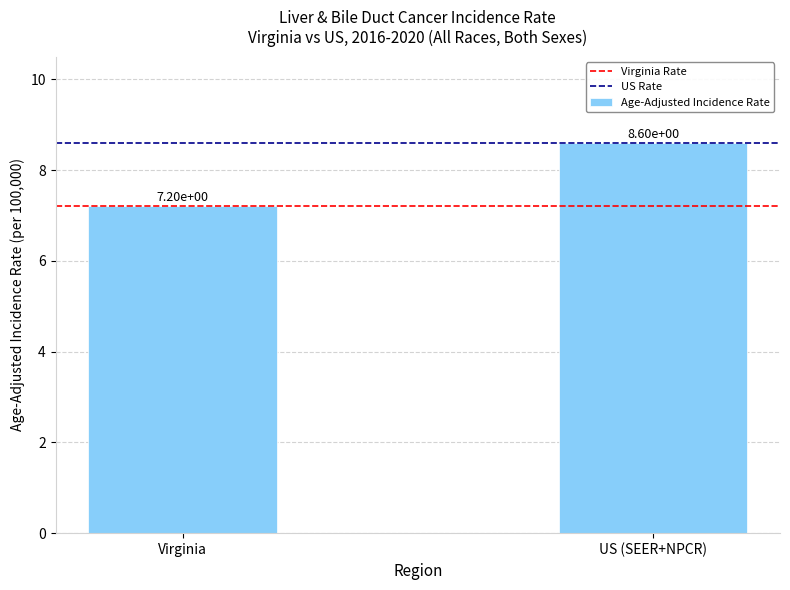

How many distinct data groups are displayed?

1